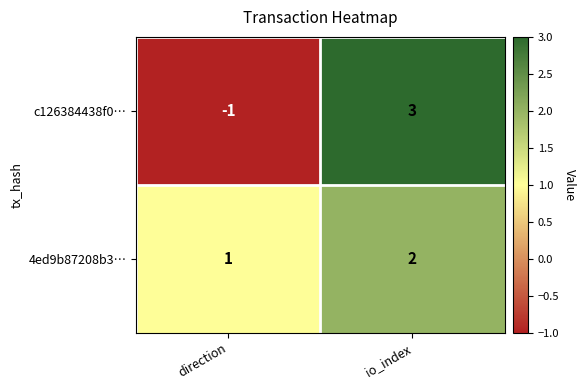

Is it true that c126384438f0… equals 0 at direction?

False